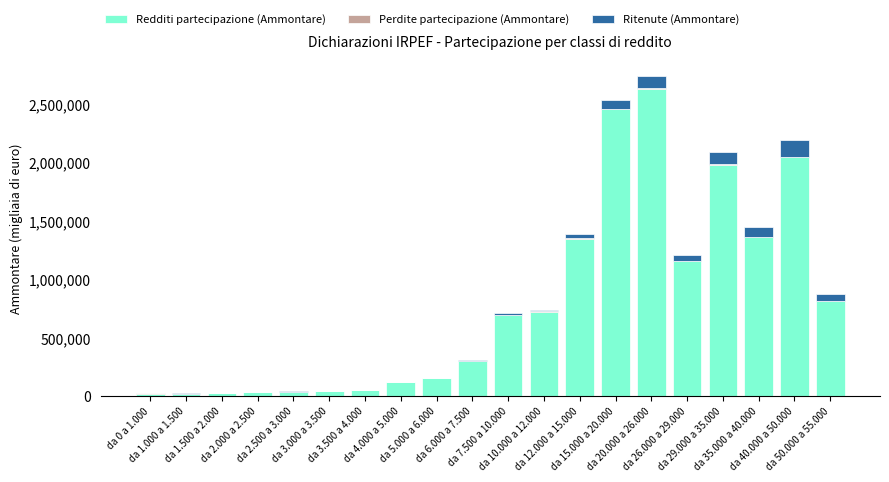

What is the highest value of the Redditi partecipazione (Ammontare) series?

2628725